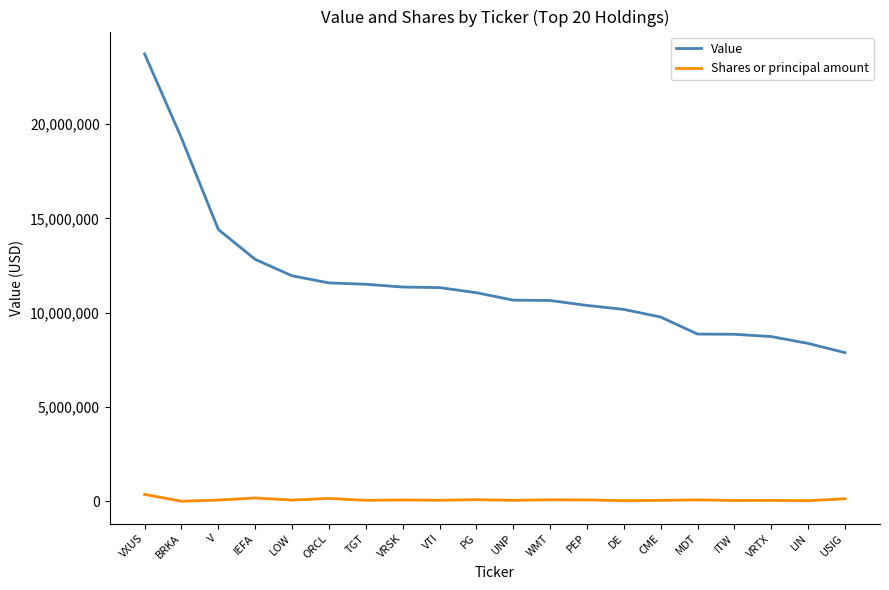

True or false: Value has a value of 11952000 at LOW.

True